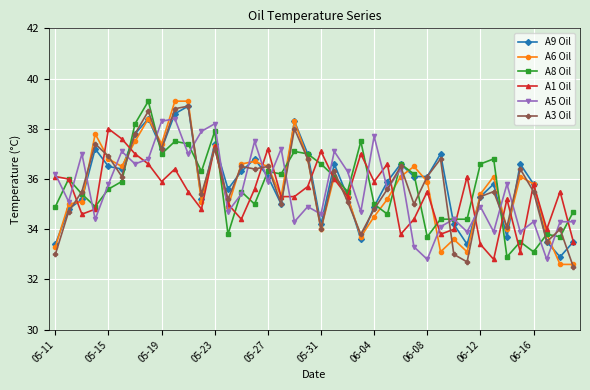

How many lines are shown in the chart?

6